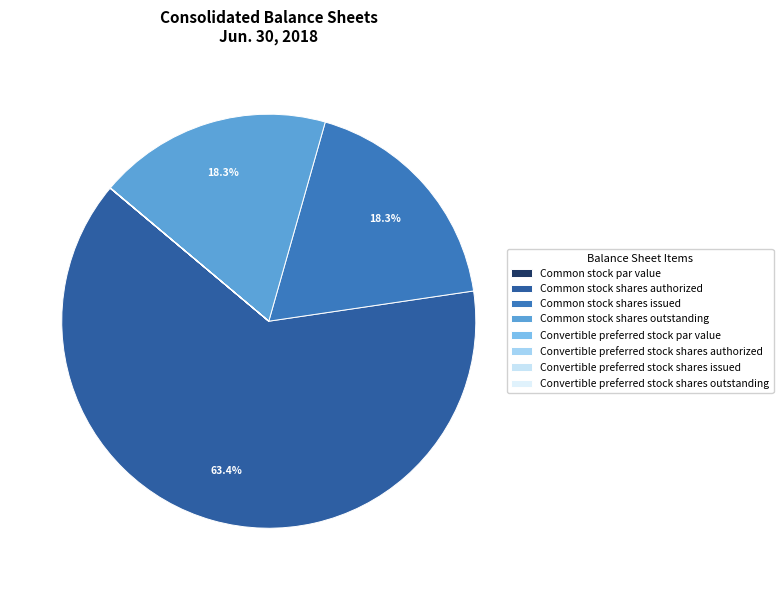

Does Convertible preferred stock par value account for over 50% of the chart?

No